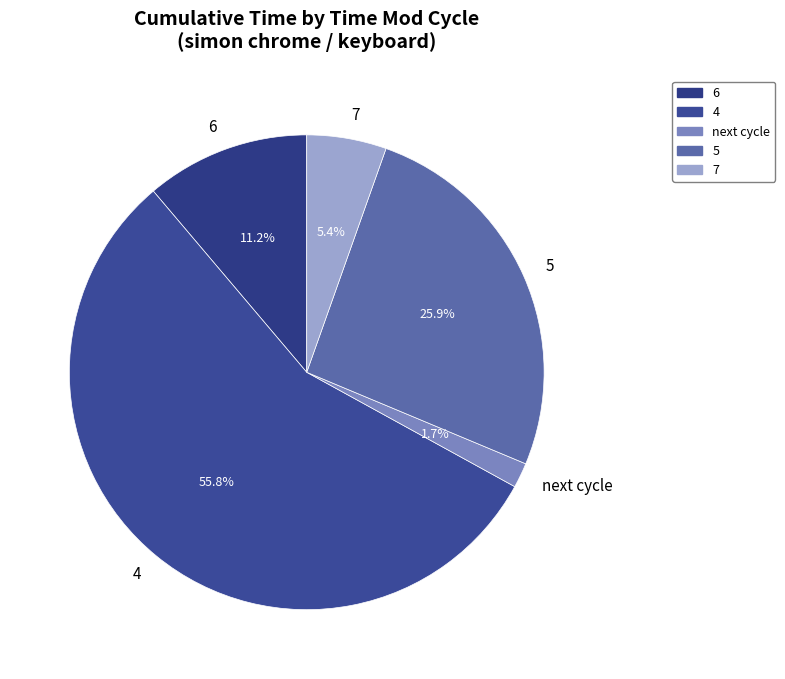

Combined, do 6 and 4 account for over 50%?

Yes